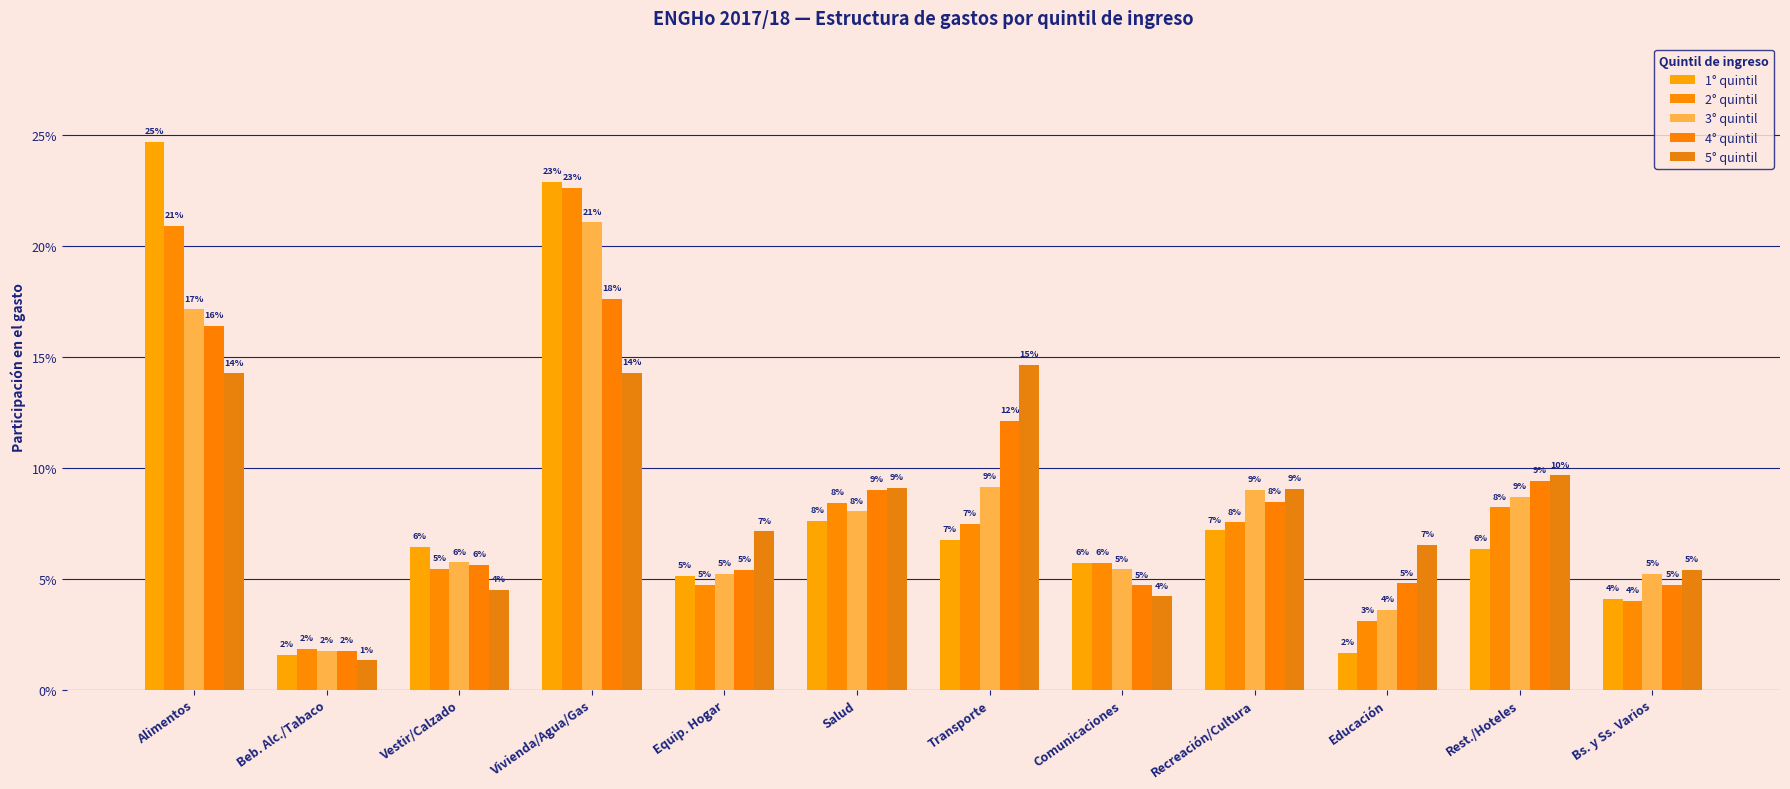

Does the chart contain any negative values?

No